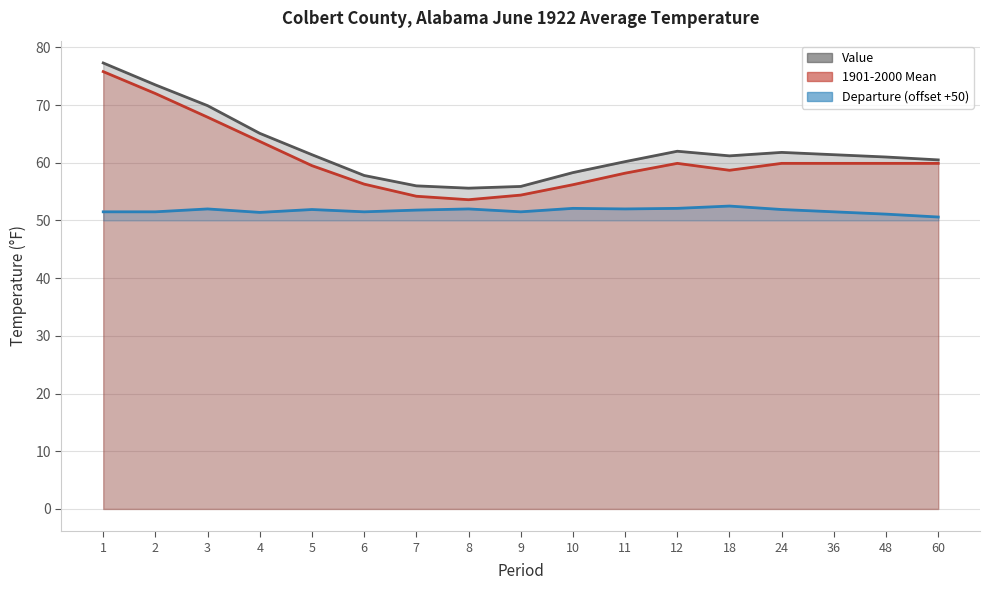

True or false: Departure and Value intersect in this chart.

False